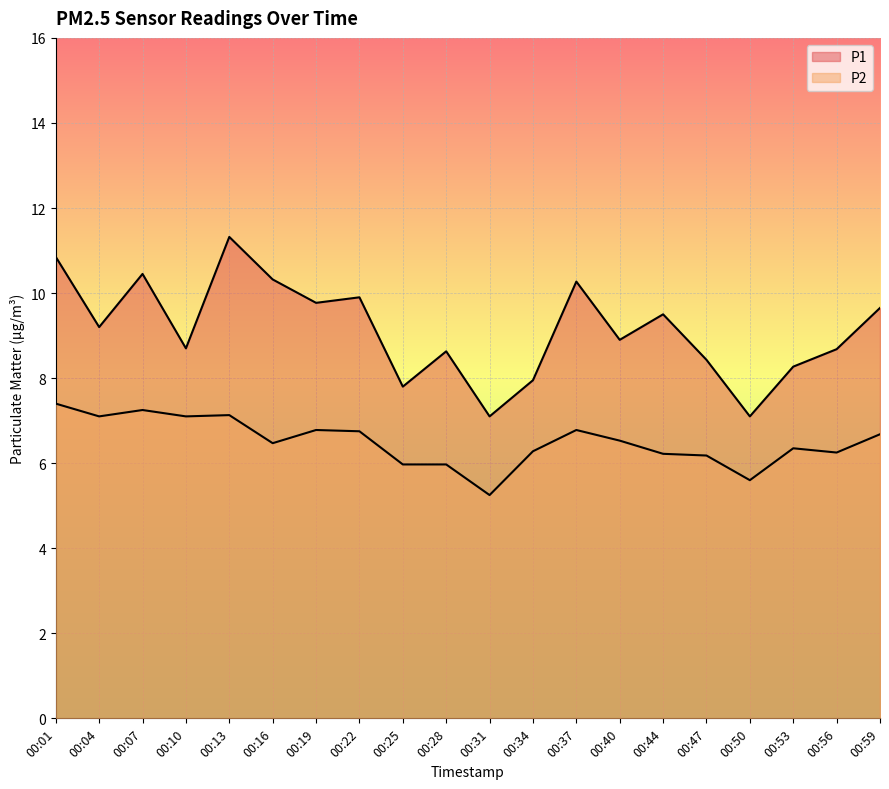

True or false: P2 and P1 intersect in this chart.

False